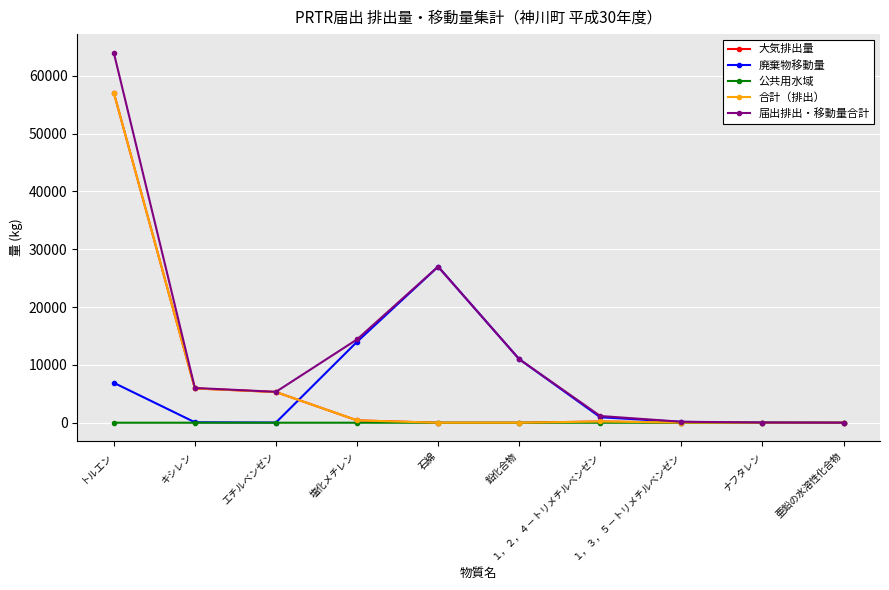

Is the value of 合計（排出） at トルエン greater than the value of 届出排出・移動量合計 at １，３，５－トリメチルベンゼン?

Yes